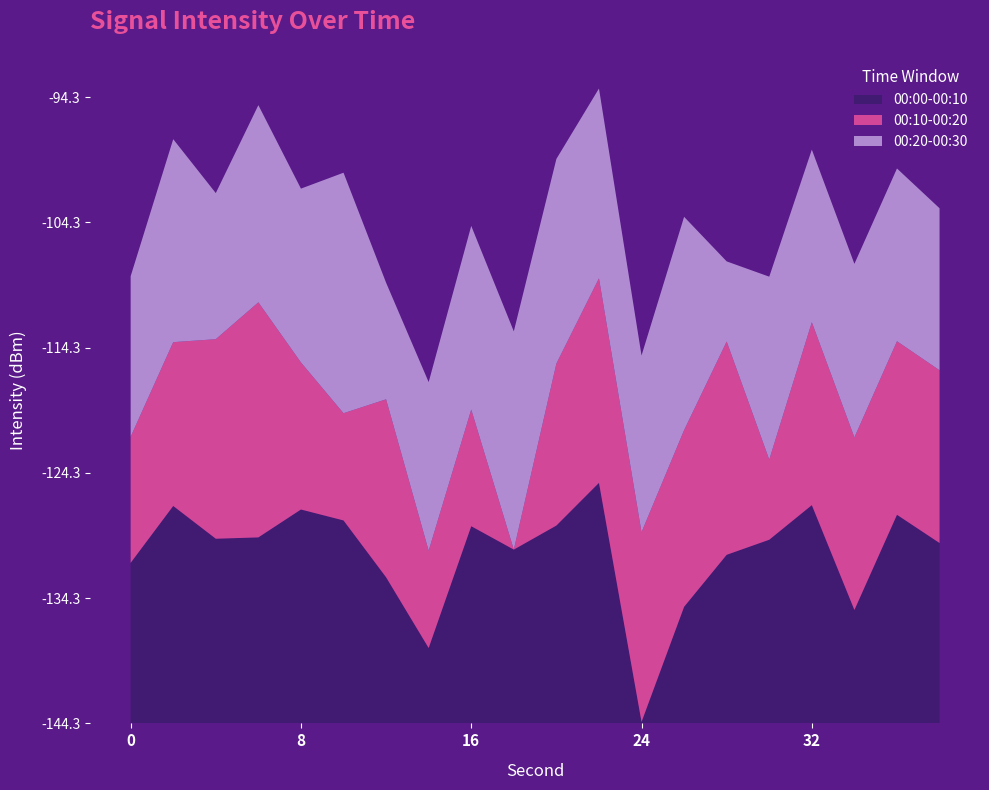

Reading left to right, what are all the values shown in this chart?

00:00-00:10: 0=-131.4	2=-126.9	4=-129.5	6=-129.4	8=-127.2	10=-128.0	12=-132.6	14=-138.2	16=-128.5	18=-130.4	20=-128.5	22=-125.1	24=-144.1	26=-134.9	28=-130.8	30=-129.6	32=-126.8	34=-135.2	36=-127.6	38=-129.9
00:10-00:20: 0=-134.2	2=-131.2	4=-128.3	6=-125.5	8=-132.5	10=-135.7	12=-130.0	14=-136.5	16=-134.9	18=-144.3	20=-131.3	22=-127.9	24=-129.1	26=-130.1	28=-127.2	30=-137.9	32=-129.6	34=-130.5	36=-130.4	38=-130.5
00:20-00:30: 0=-131.4	2=-128.0	4=-132.6	6=-128.5	8=-130.4	10=-125.1	12=-134.9	14=-130.8	16=-129.6	18=-126.8	20=-127.9	22=-129.1	24=-130.1	26=-127.2	28=-137.9	30=-129.6	32=-130.5	34=-130.4	36=-130.5	38=-131.3